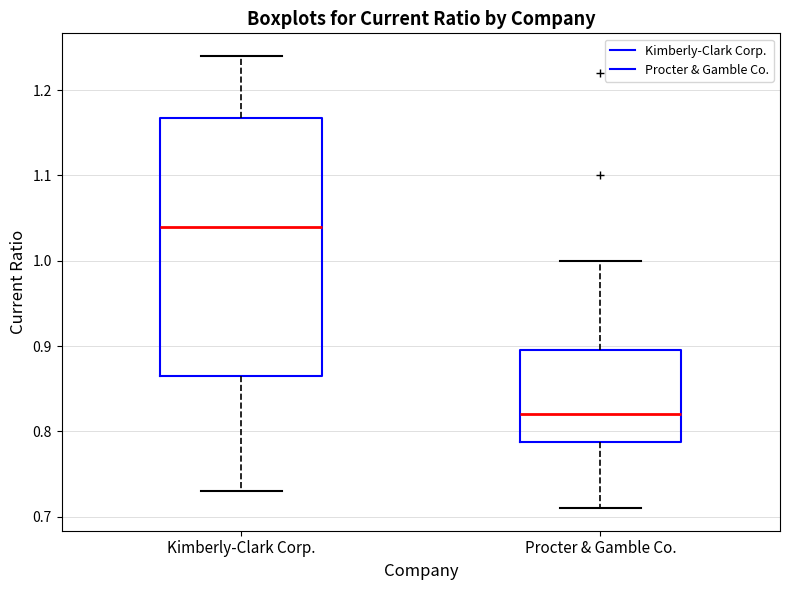

Where does the median line of the box for Procter & Gamble Co. sit on the y-axis? The values are not printed on the chart, so give them approximately, as read against the axis.

0.82